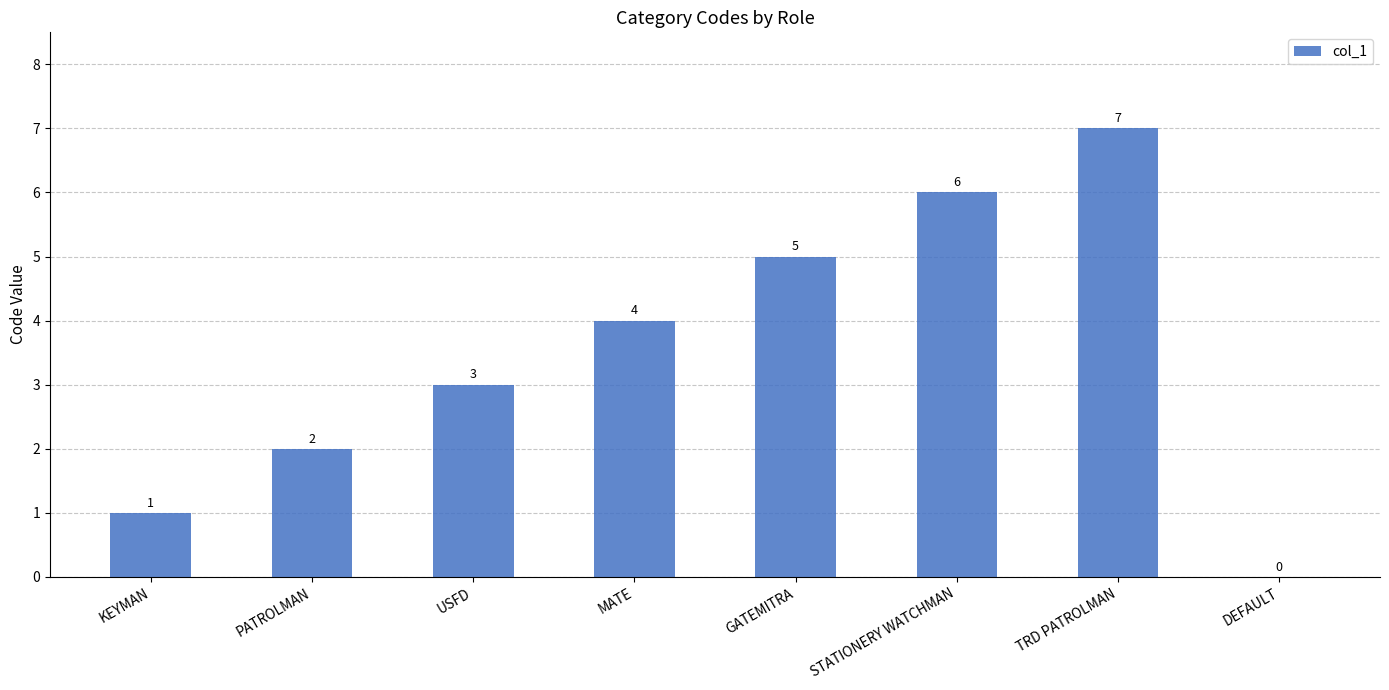

Are the bars horizontal?

No